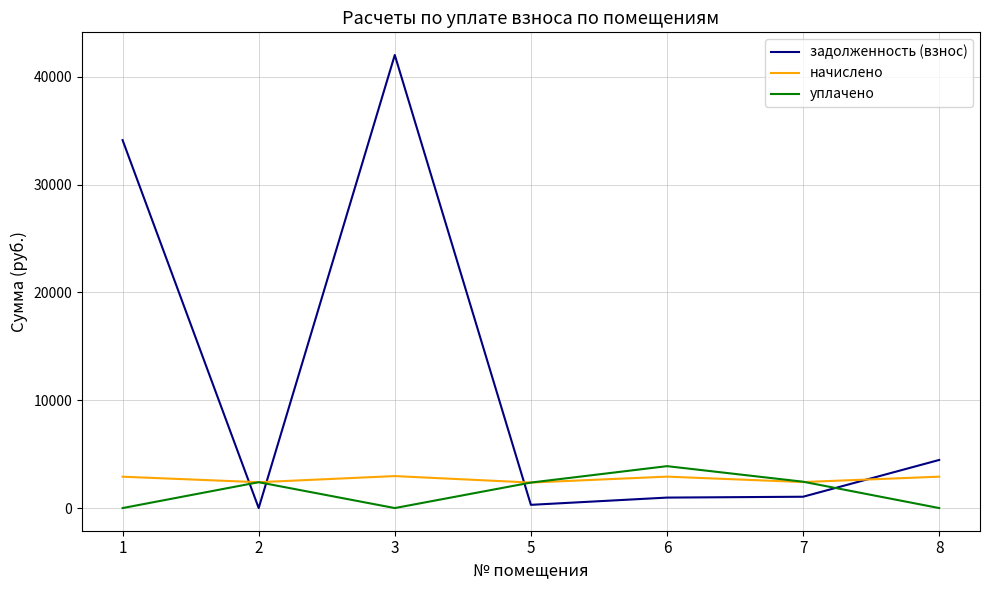

What is the difference between the second highest and minimum values in the уплачено series?

2444.4